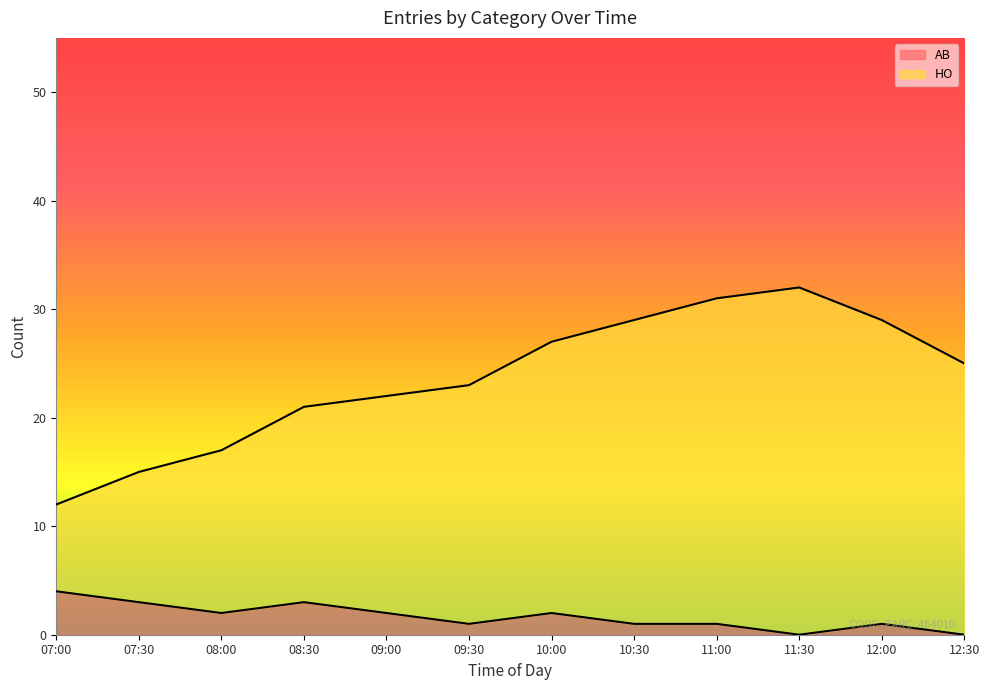

The AB series shows 4 at 07:00. True or false?

True